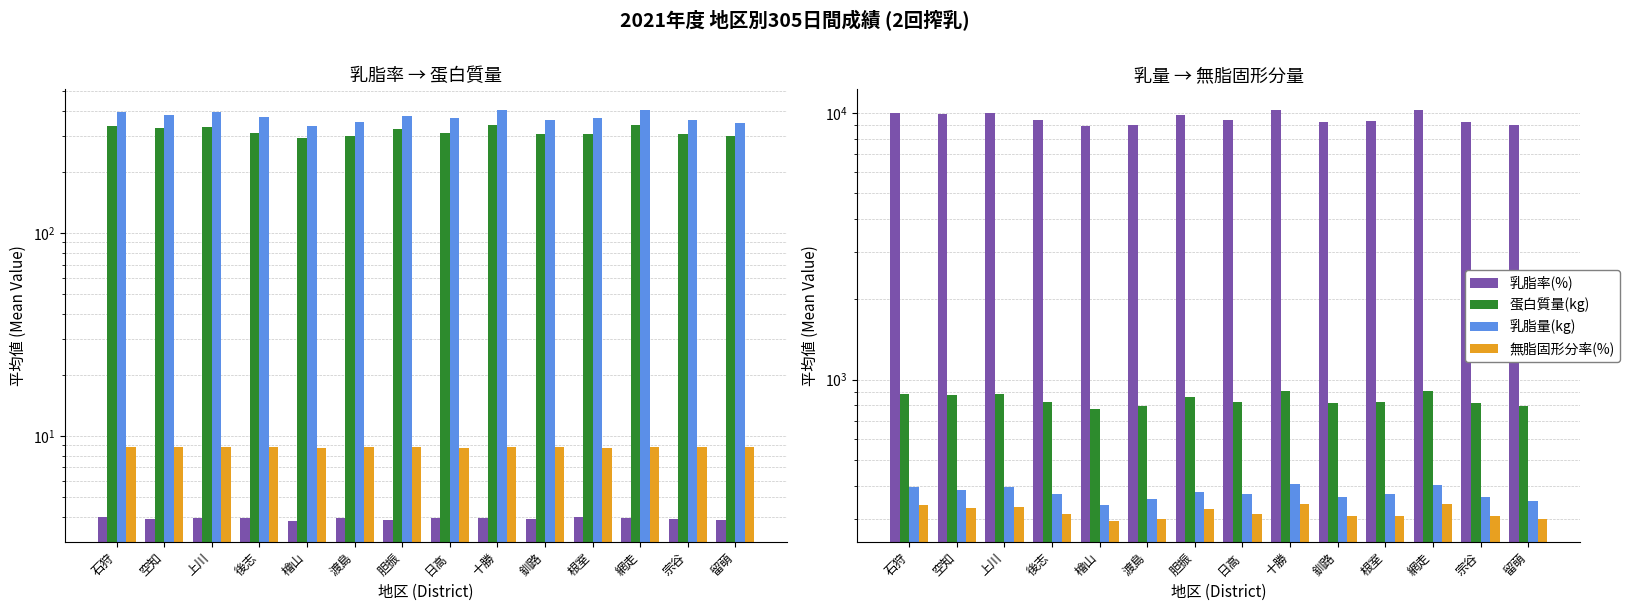

What is the sum of all 蛋白質量(kg) values?

4455.0